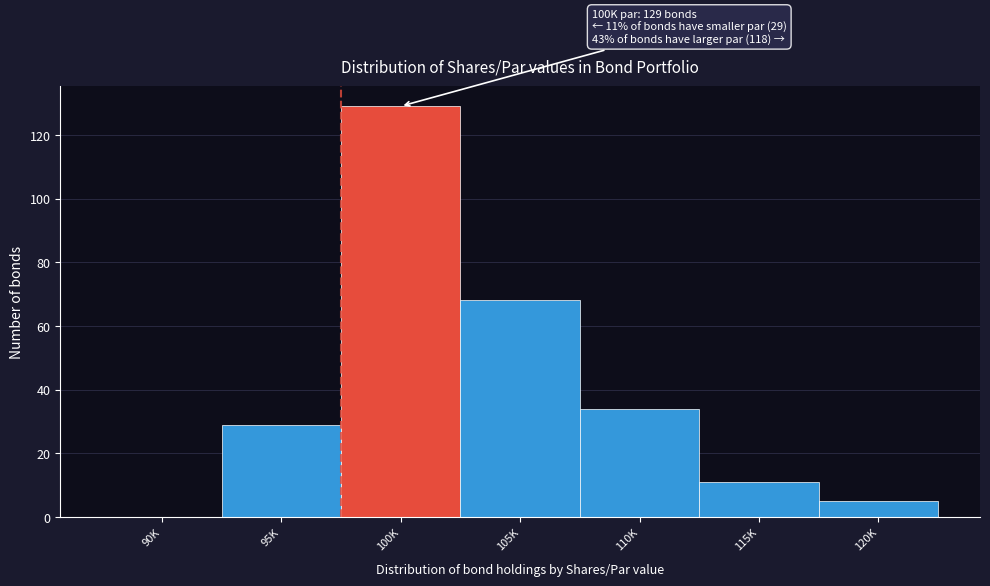

Reading left to right, list all the values displayed in this chart.

90K=0	95K=29	100K=129	105K=68	110K=34	115K=11	120K=5